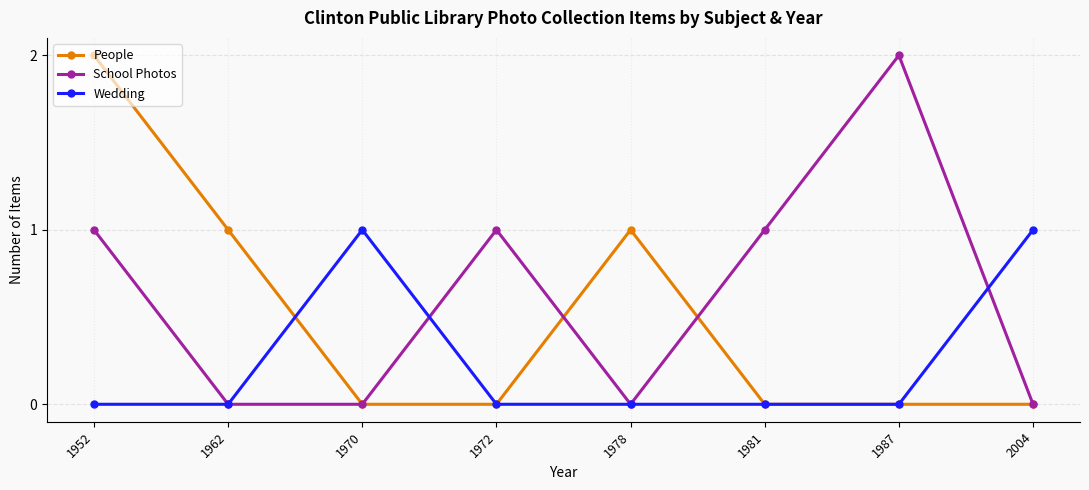

Where is the first local maximum for School Photos?

1972